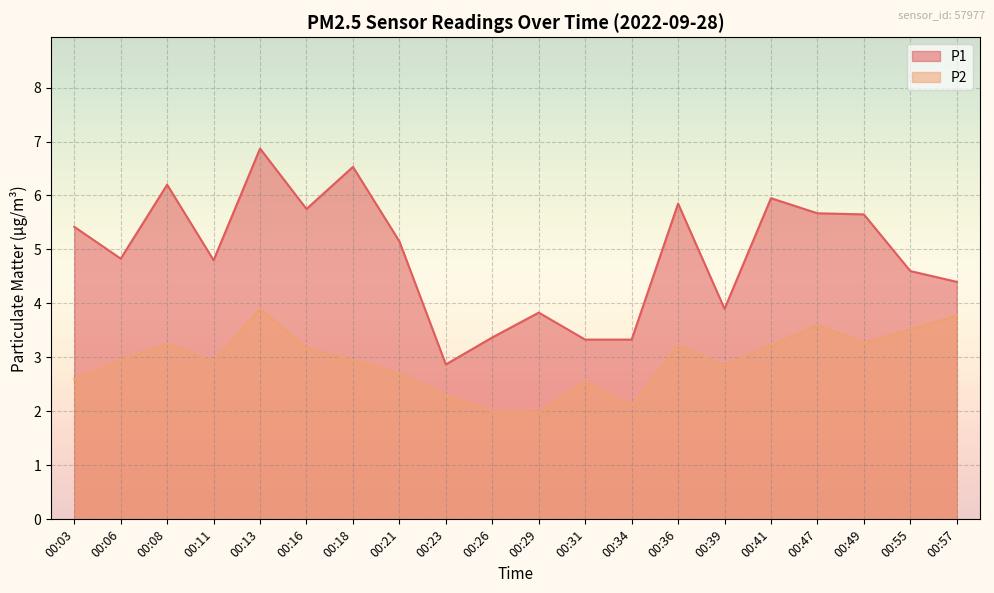

How many data points does each series have?

20